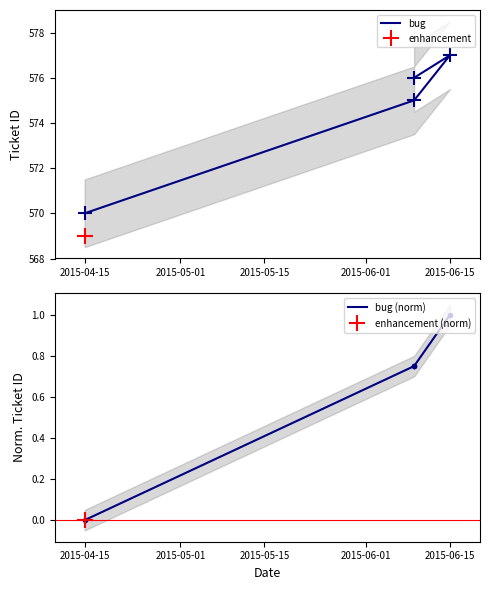

How many data points in bug are less than 576?

2